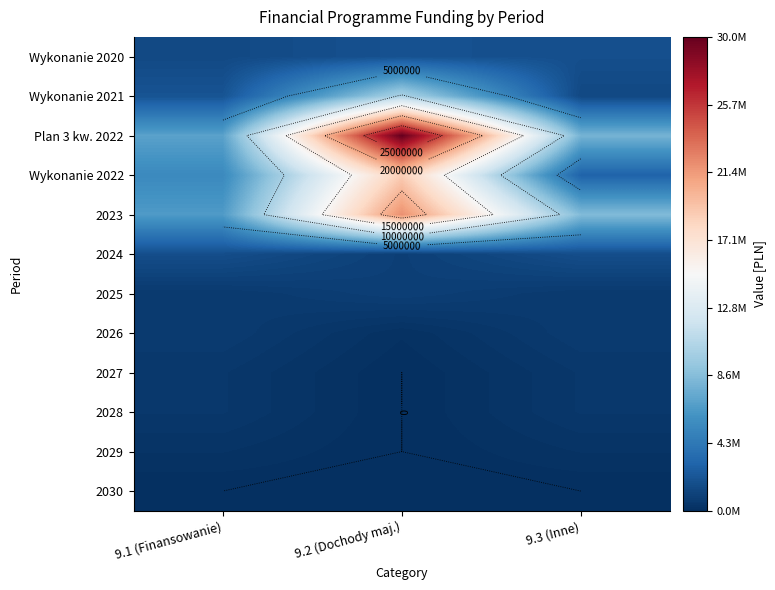

Read the 2025 value at 9.2 (Dochody maj.).

907936.0